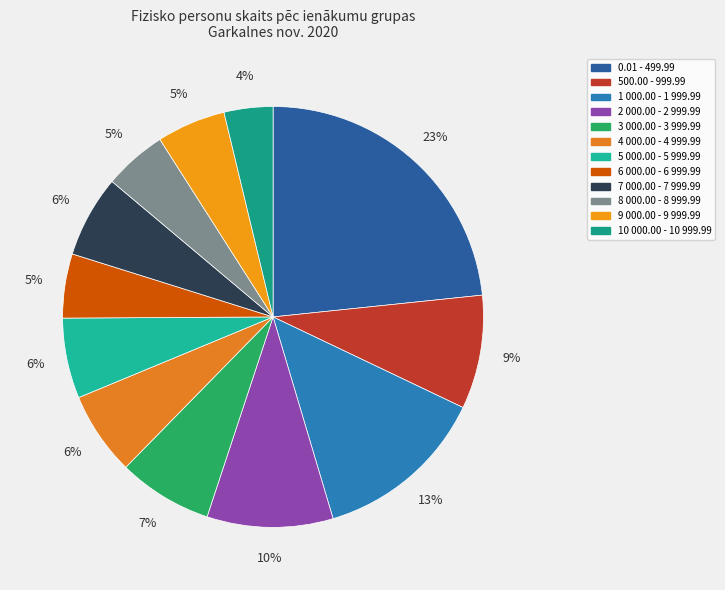

How many slices are in this pie chart?

12